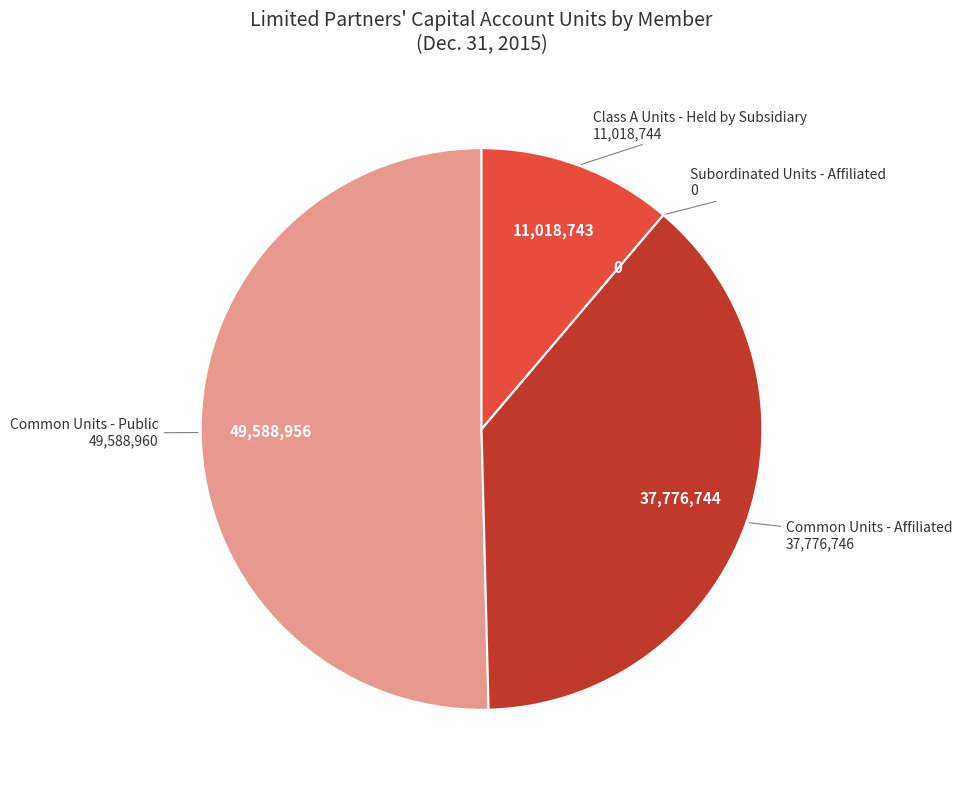

Is there a majority slice in this chart?

Yes